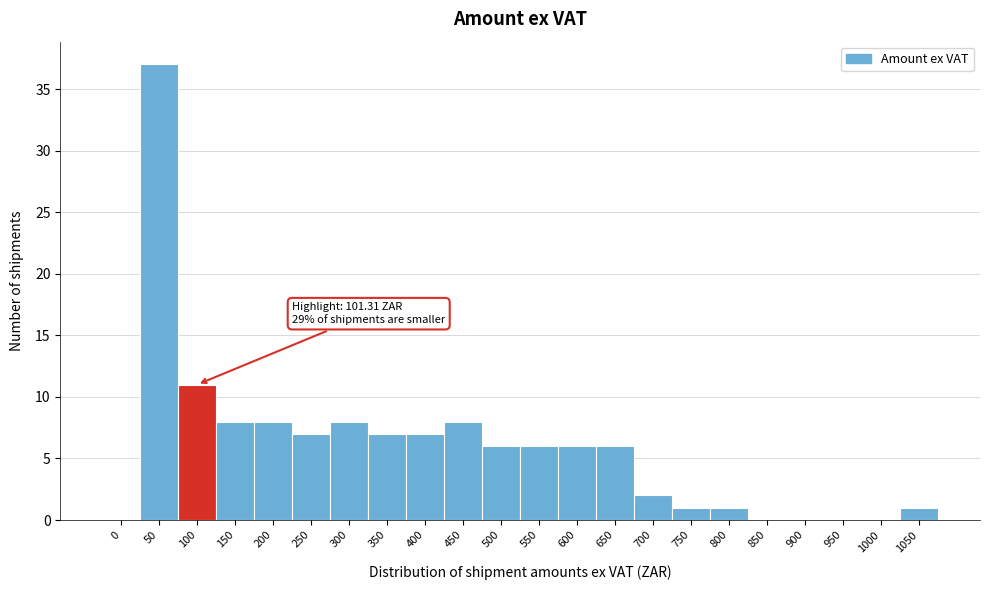

Reading left to right, extract all data points from this chart.

0=0	50=37	100=11	150=8	200=8	250=7	300=8	350=7	400=7	450=8	500=6	550=6	600=6	650=6	700=2	750=1	800=1	850=0	900=0	950=0	1000=0	1050=1